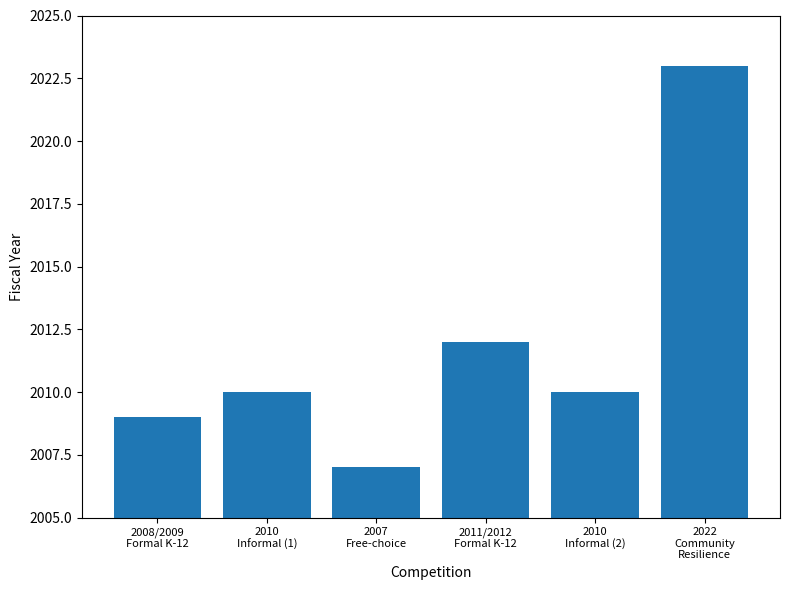

Reading left to right, list all the values displayed in this chart.

2009	2010	2007	2012	2010	2023